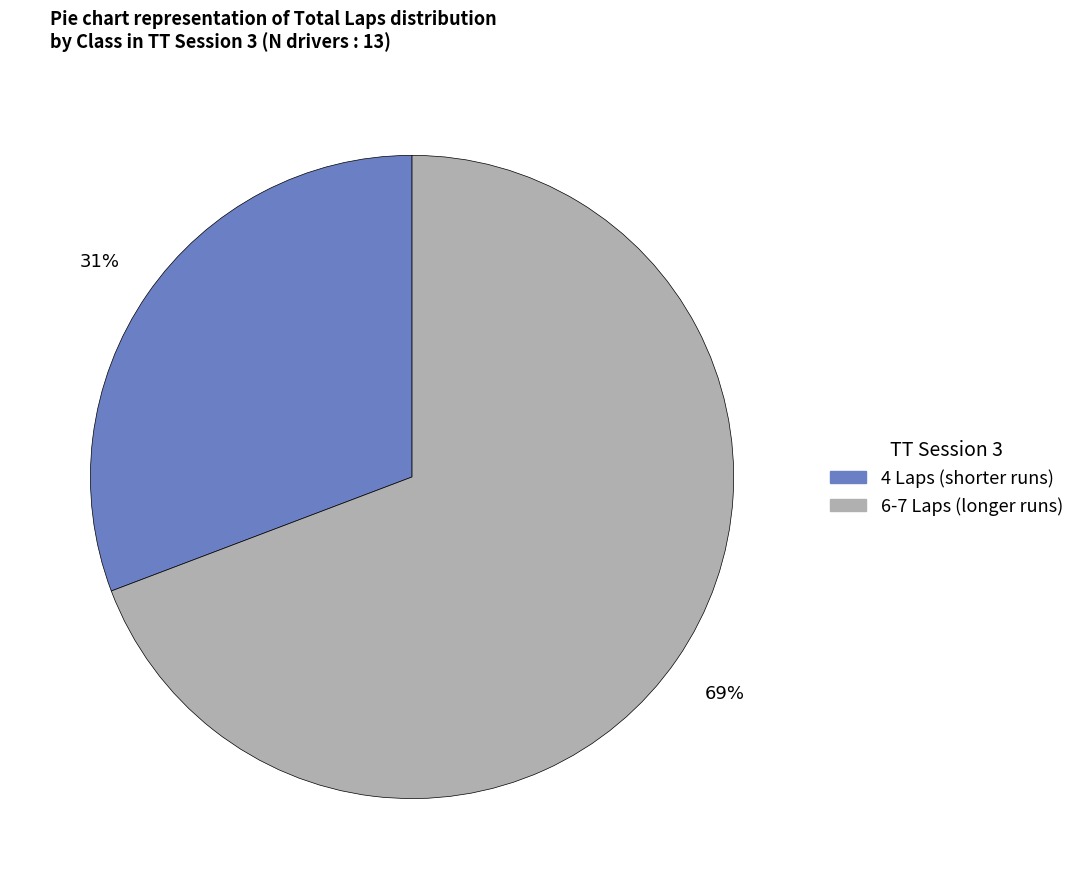

To the nearest percent, what is the difference between the largest and smallest slice percentages?

38%